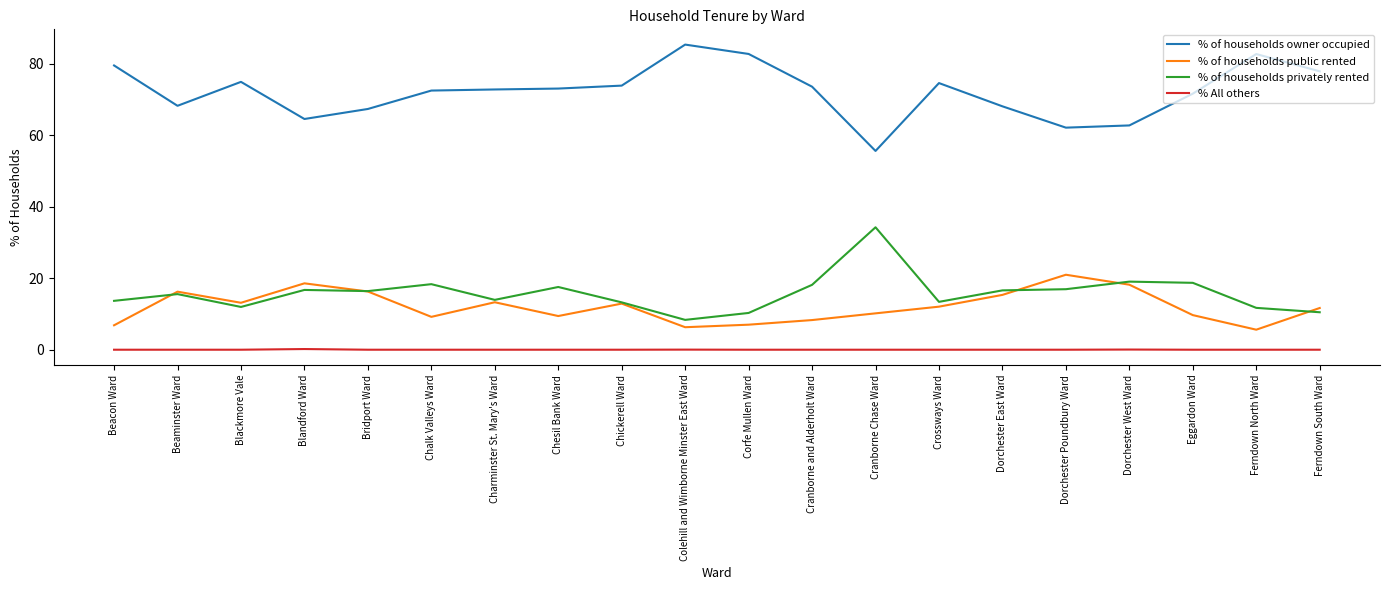

What position from the left is Dorchester East Ward?

15